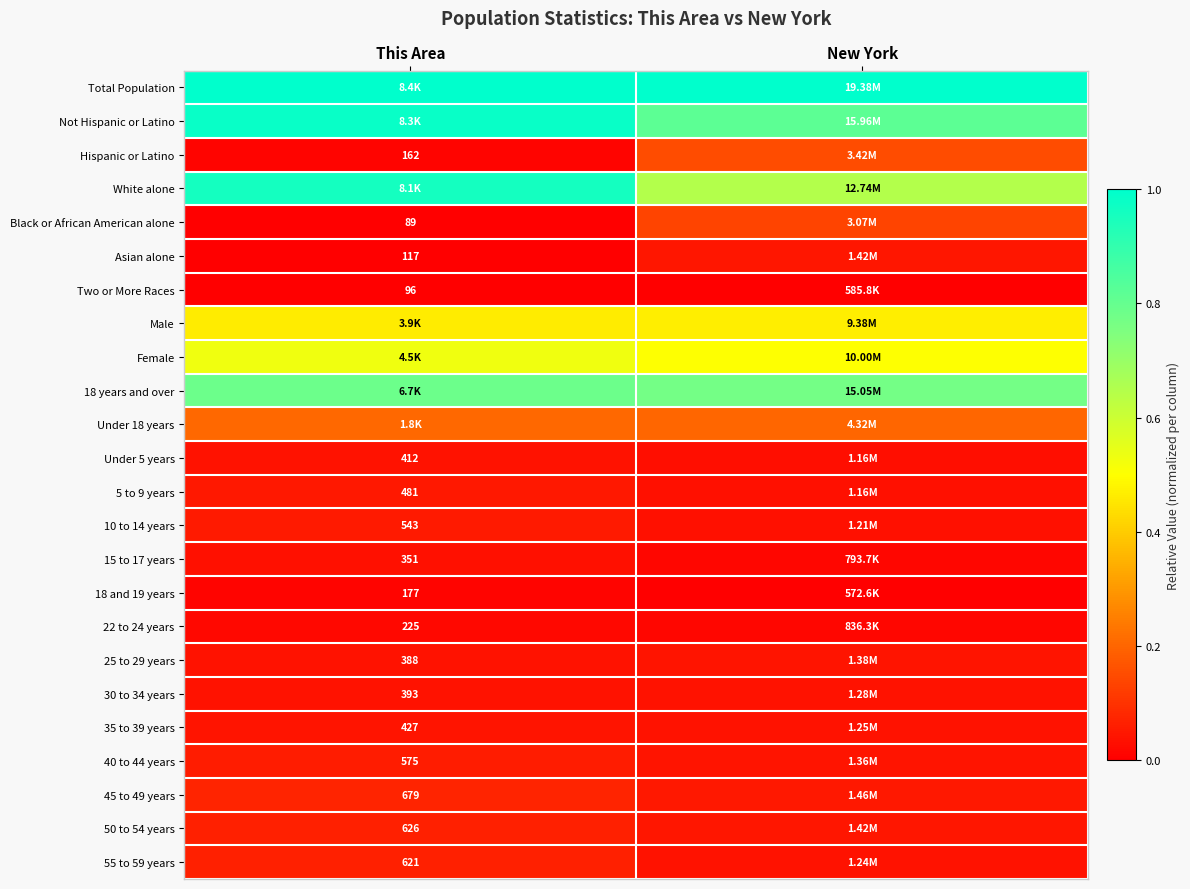

Is the value of Under 5 years at This Area greater than the value of Two or More Races at This Area?

Yes